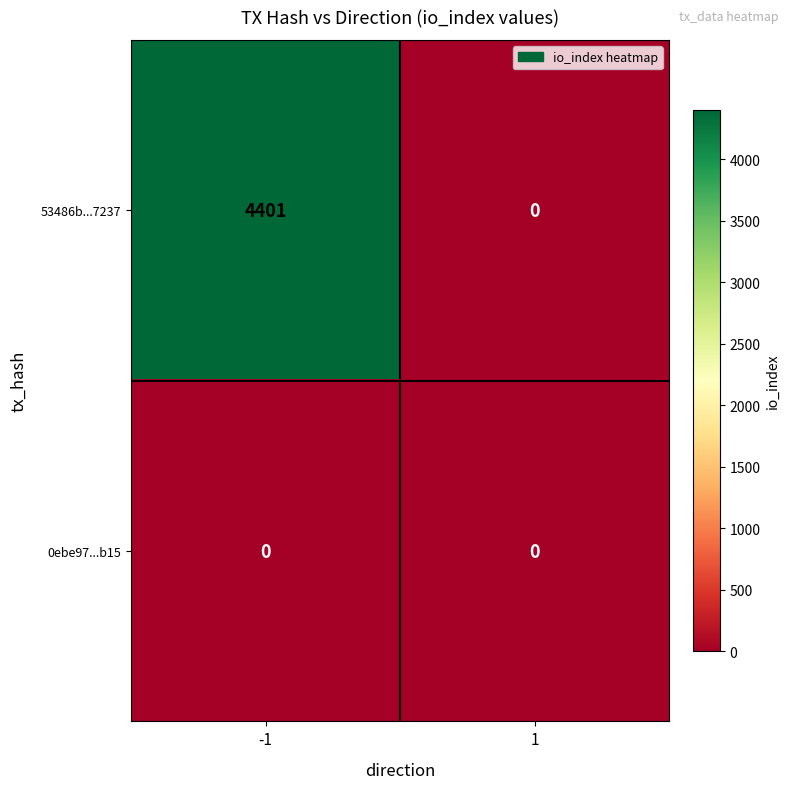

True or false: 53486b...7237 has a value of 4401 at -1.

True